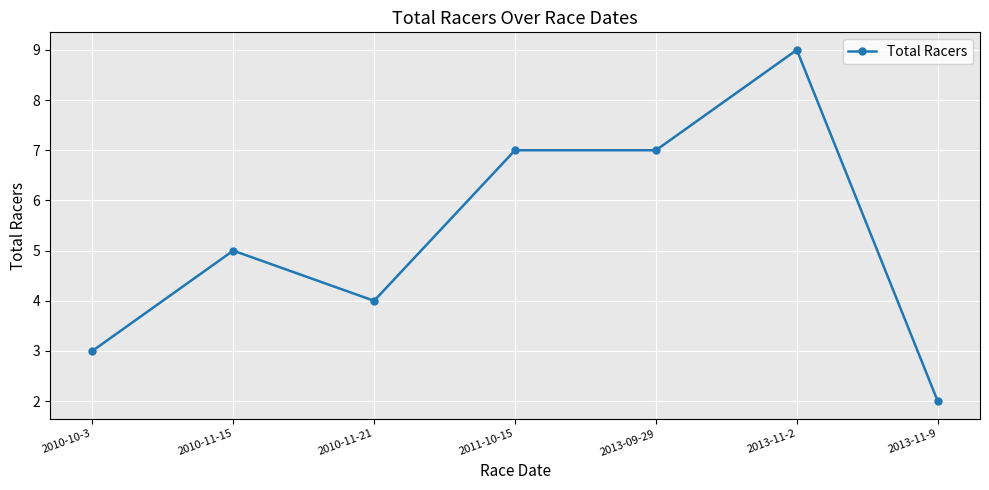

How many values are between 3 and 7?

5